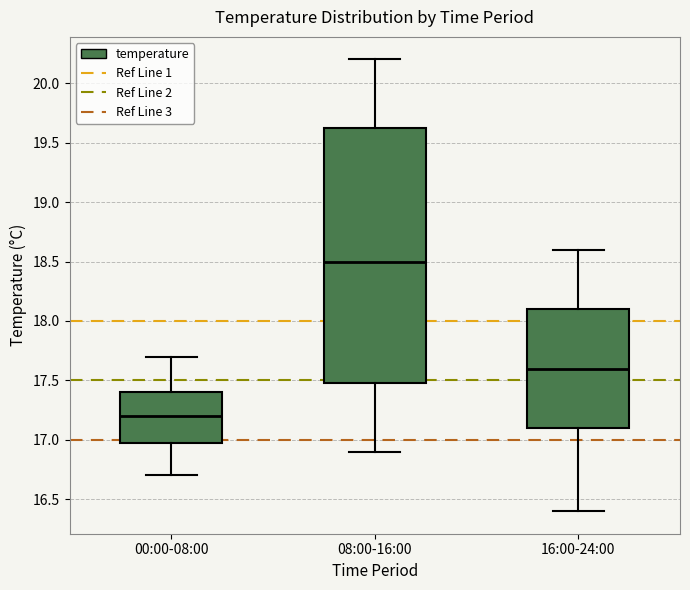

Reading left to right, transcribe this box plot: for each box, give where its median line is, the range the box spans, and where its two whiskers end, as read against the y-axis. The values are not printed on the chart, so give them approximately, as read against the axis.

00:00-08:00: median 17.20, box 17.00 to 17.40, whiskers 16.70 to 17.70
08:00-16:00: median 18.50, box 17.50 to 19.65, whiskers 16.90 to 20.20
16:00-24:00: median 17.60, box 17.10 to 18.10, whiskers 16.40 to 18.60